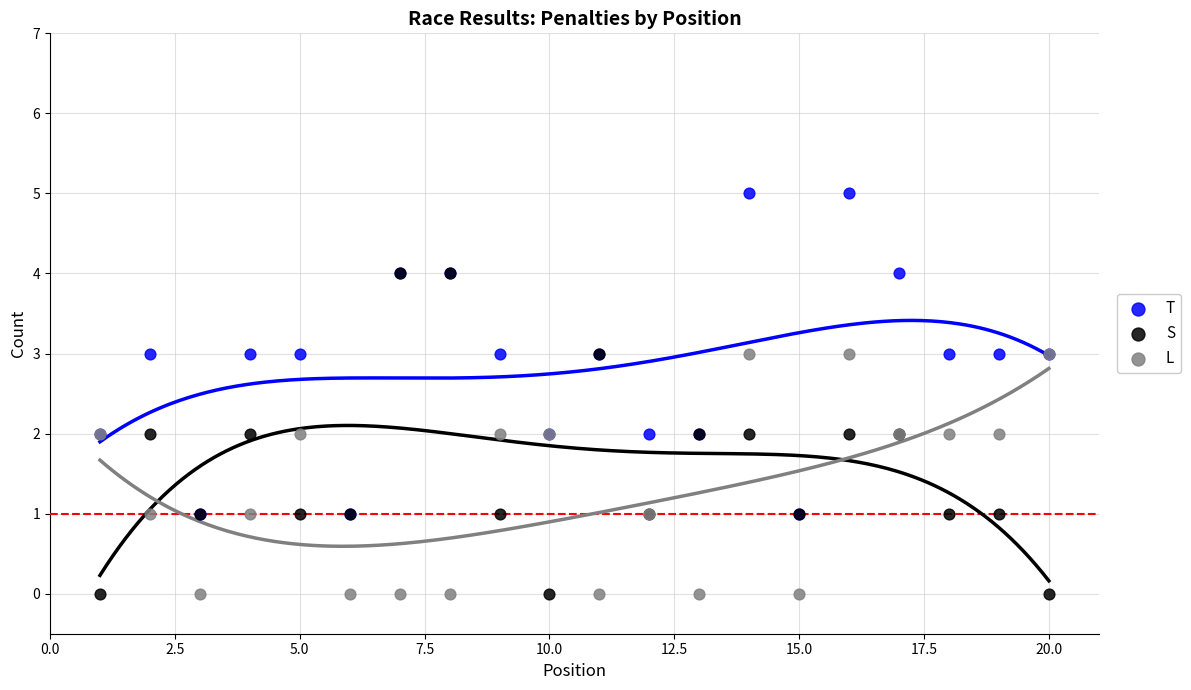

What are all the series names shown in the legend?

T, S, L